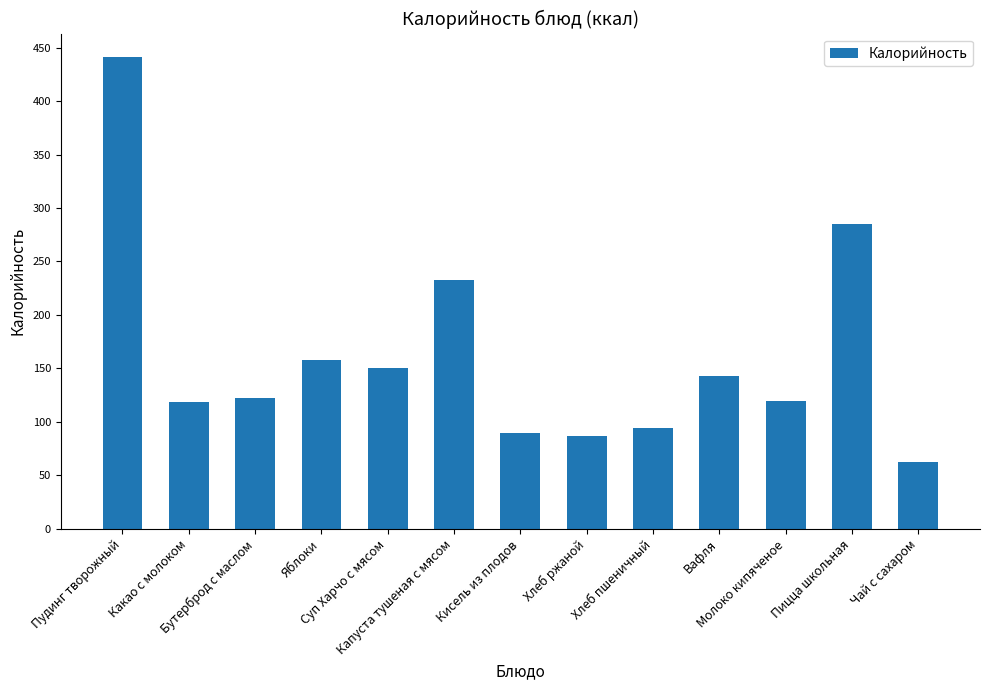

What is the sum of the values at Какао с молоком and Бутерброд с маслом?

240.3